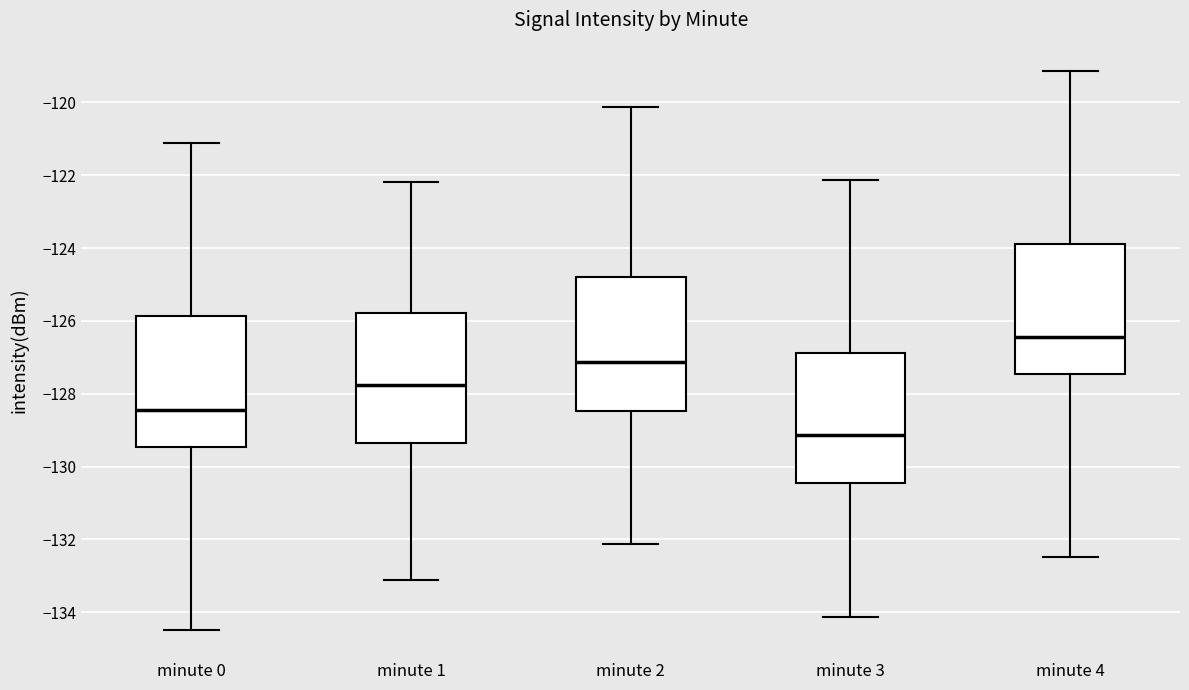

Reading left to right, transcribe this box plot: for each box, give where its median line is, the range the box spans, and where its two whiskers end, as read against the y-axis. The values are not printed on the chart, so give them approximately, as read against the axis.

minute 0: median -128.4, box -129.4 to -125.8, whiskers -134.4 to -121.2
minute 1: median -127.8, box -129.4 to -125.8, whiskers -133.2 to -122.2
minute 2: median -127.2, box -128.4 to -124.8, whiskers -132.2 to -120.2
minute 3: median -129.2, box -130.4 to -126.8, whiskers -134.2 to -122.2
minute 4: median -126.4, box -127.4 to -123.8, whiskers -132.4 to -119.2